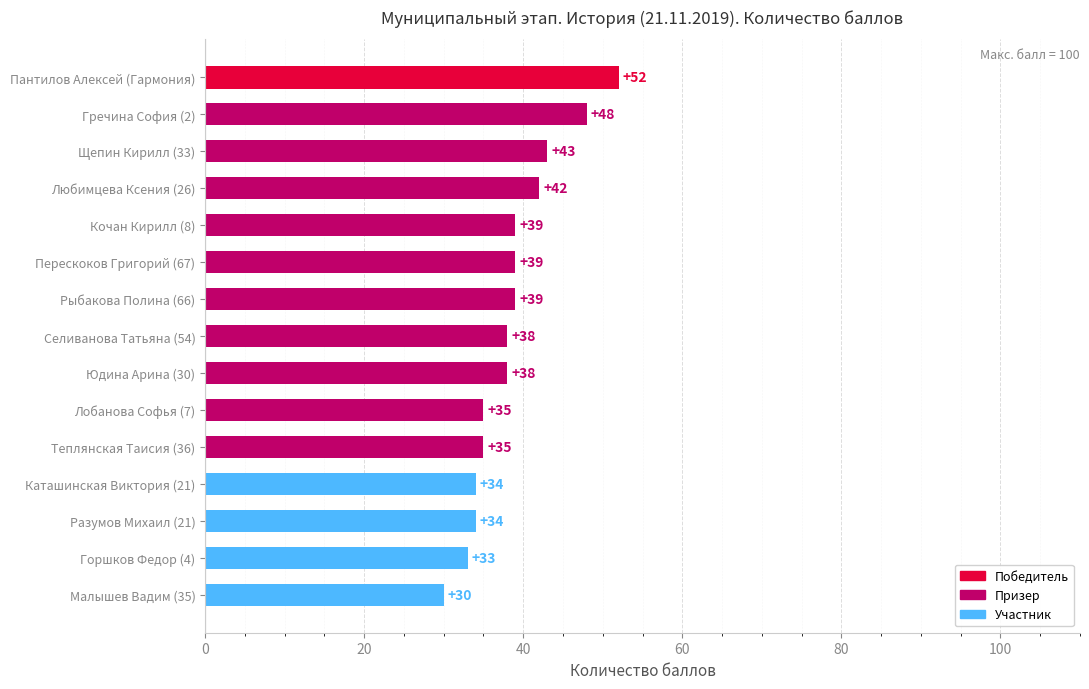

Reading top to bottom, what are all the values shown in this chart?

Пантилов Алексей (Гармония)=52	Гречина София (2)=48	Щепин Кирилл (33)=43	Любимцева Ксения (26)=42	Кочан Кирилл (8)=39	Перескоков Григорий (67)=39	Рыбакова Полина (66)=39	Селиванова Татьяна (54)=38	Юдина Арина (30)=38	Лобанова Софья (7)=35	Теплянская Таисия (36)=35	Каташинская Виктория (21)=34	Разумов Михаил (21)=34	Горшков Федор (4)=33	Малышев Вадим (35)=30